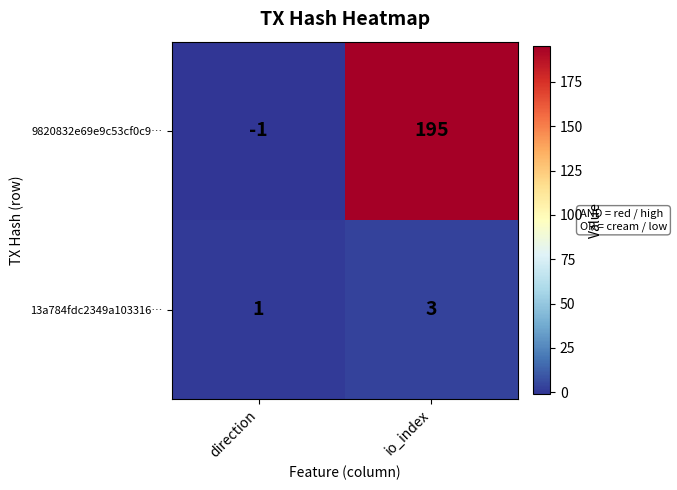

The value of 13a784fdc2349a103316… at io_index is 3. True or false?

True